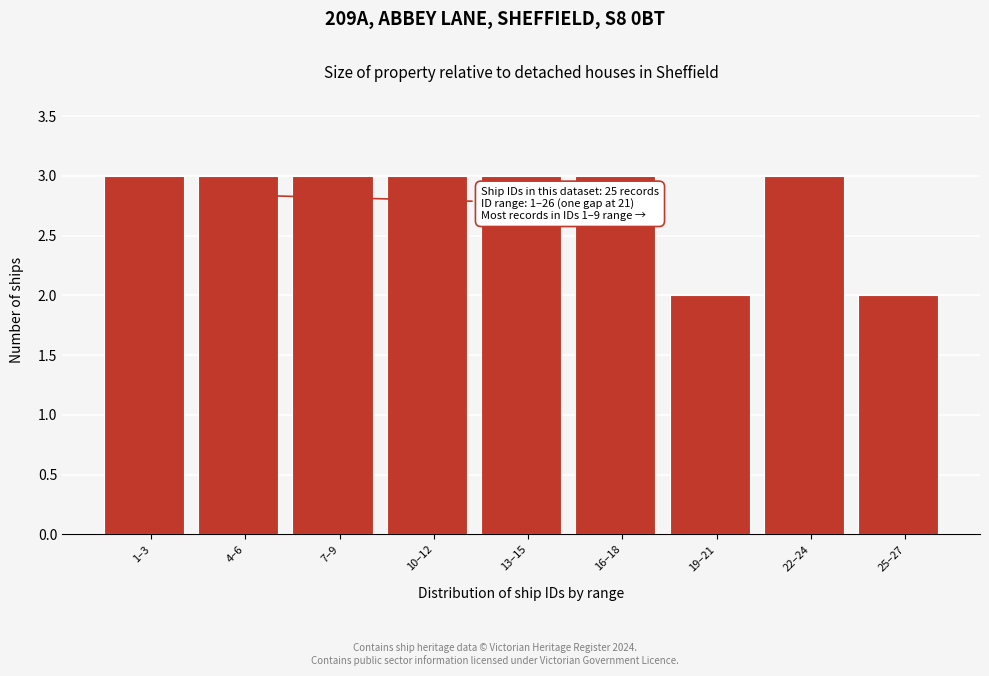

Reading left to right, what are all the values shown in this chart?

3	3	3	3	3	3	2	3	2